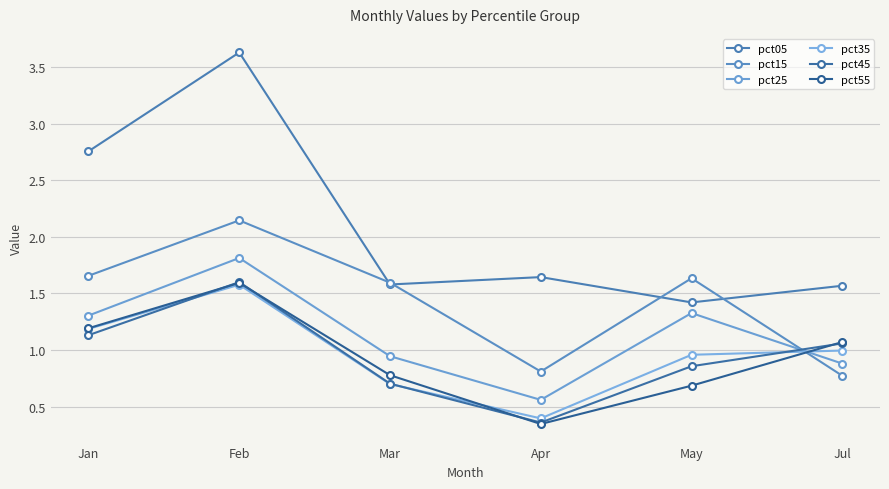

What is the difference between the highest and lowest values at Apr?

1.3